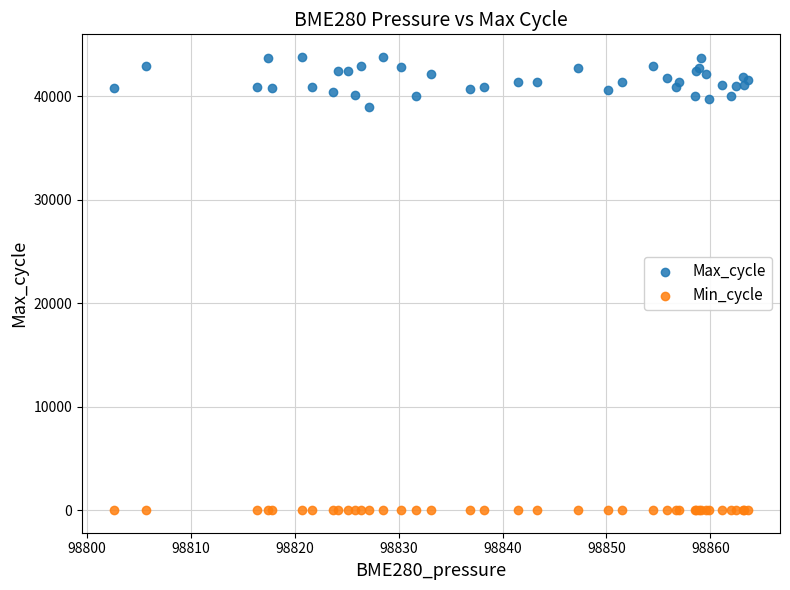

Which series reaches the minimum Y coordinate?

Min_cycle